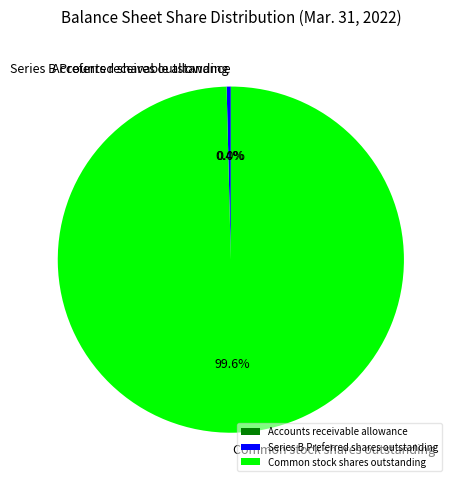

Does Common stock shares outstanding represent more than half of the total?

Yes